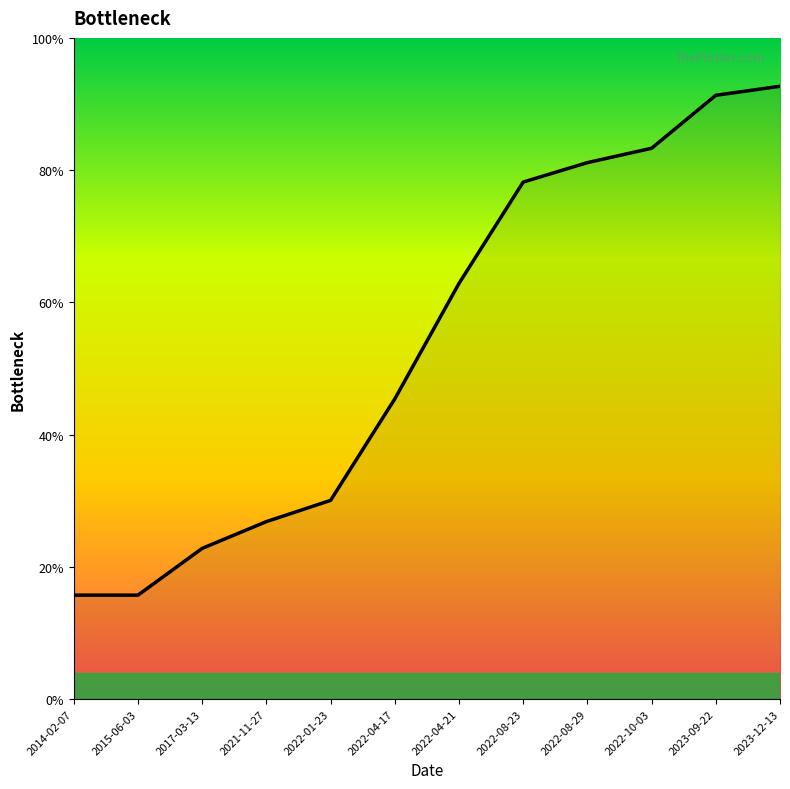

Is this an area chart (filled region under the line)?

Yes